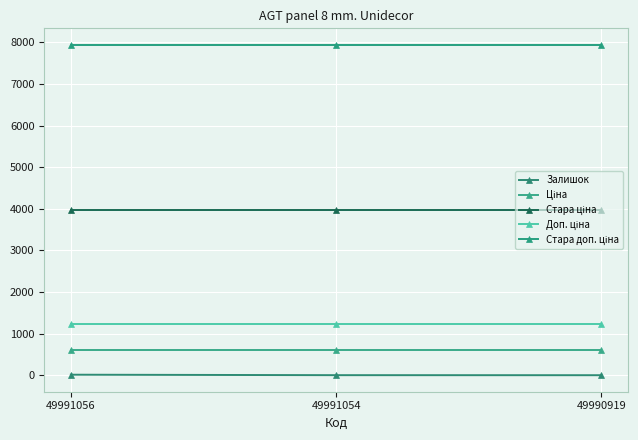

At which label does Доп. ціна reach its peak?

49991056